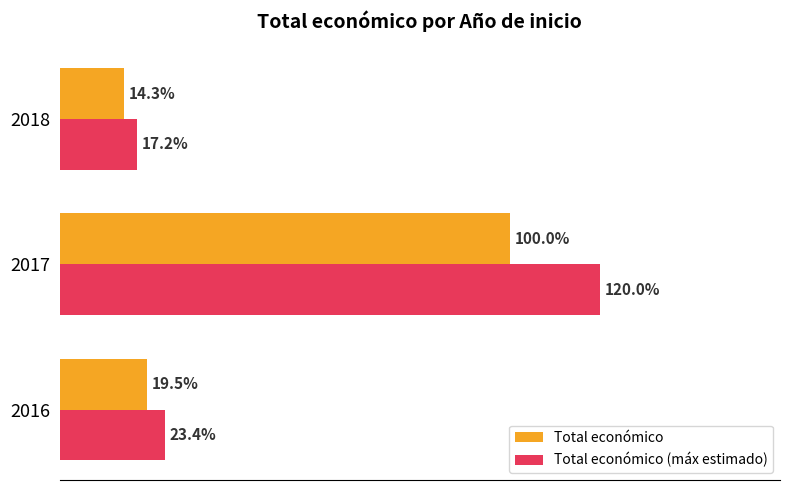

Which series has the widest spread of values?

Total económico (máx estimado)